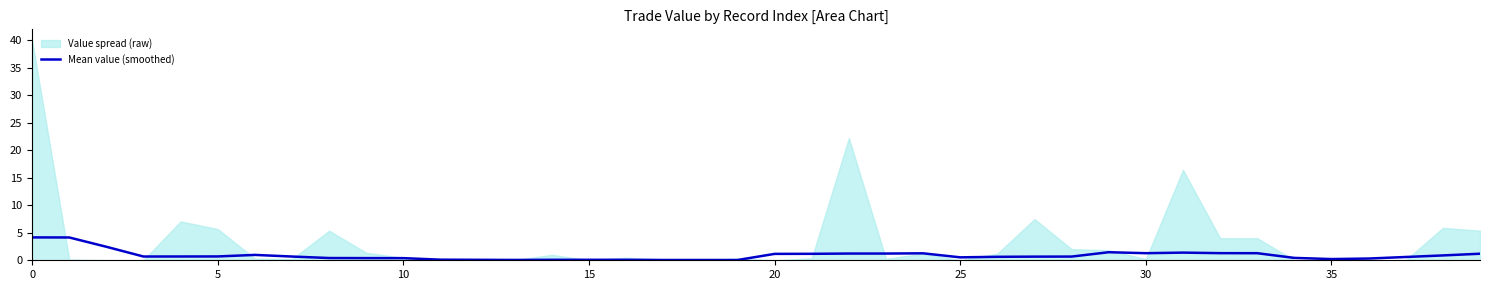

What is the average value?

0.9